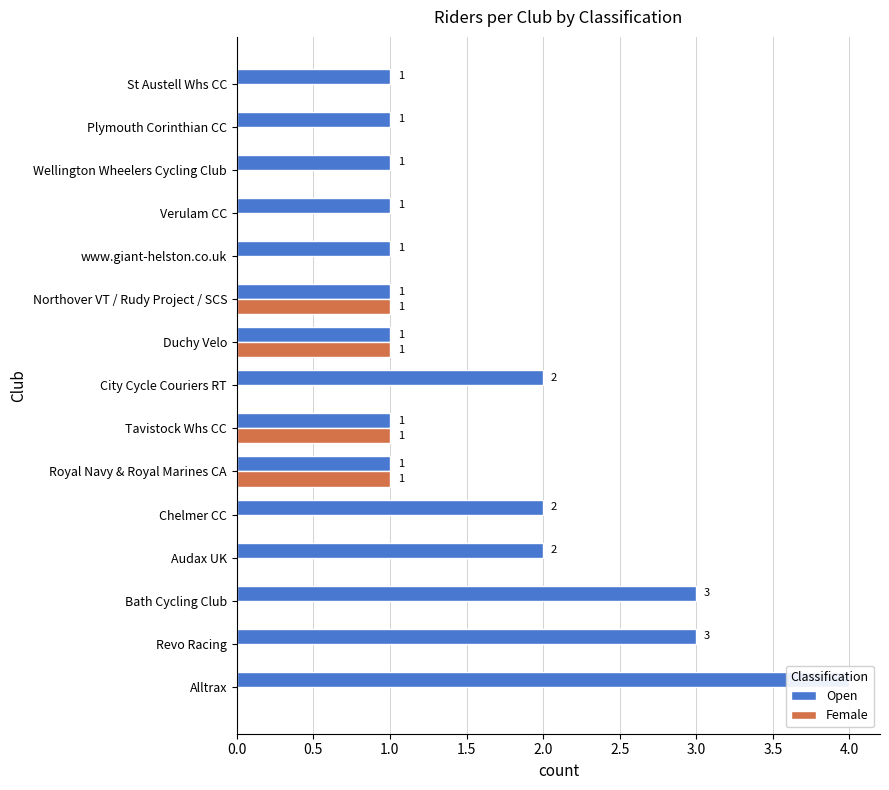

What is the value of the Open bar at the 9th from the left?

1